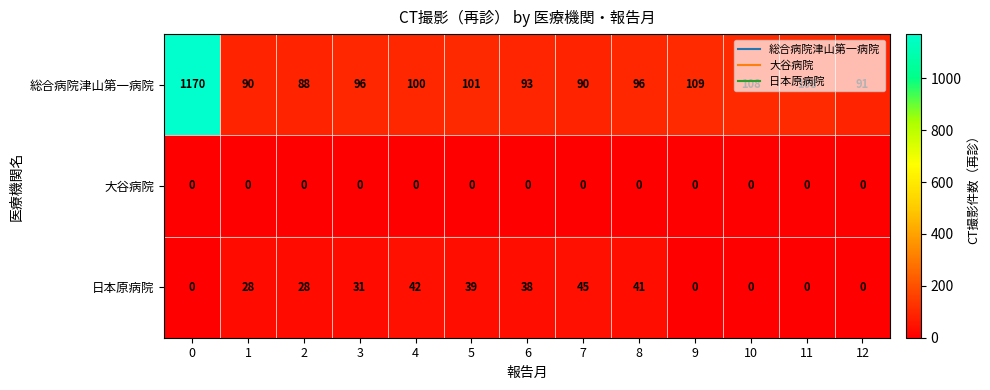

Is it true that 日本原病院 equals 0 at 12?

True